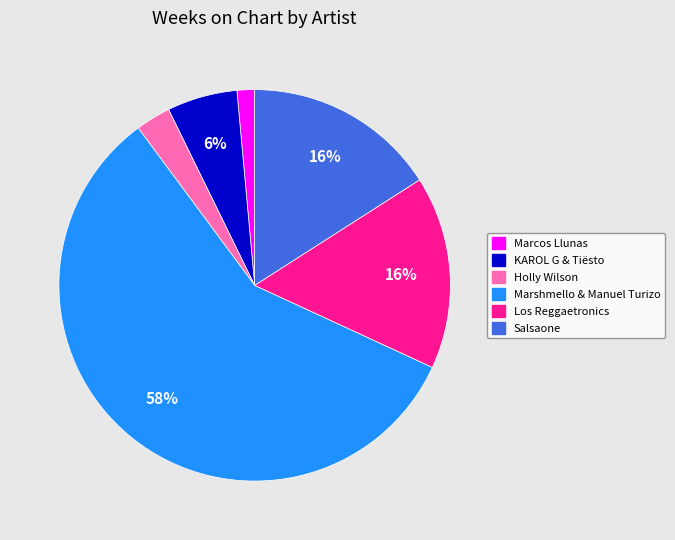

Which slice is the largest?

Marshmello & Manuel Turizo